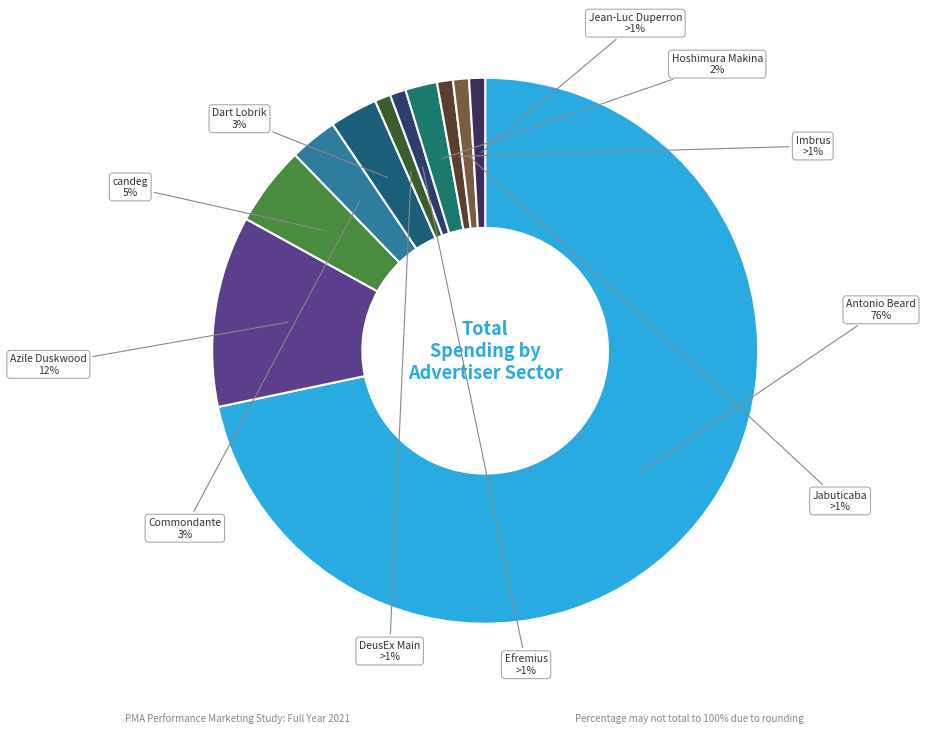

Does any single category account for the majority?

Yes